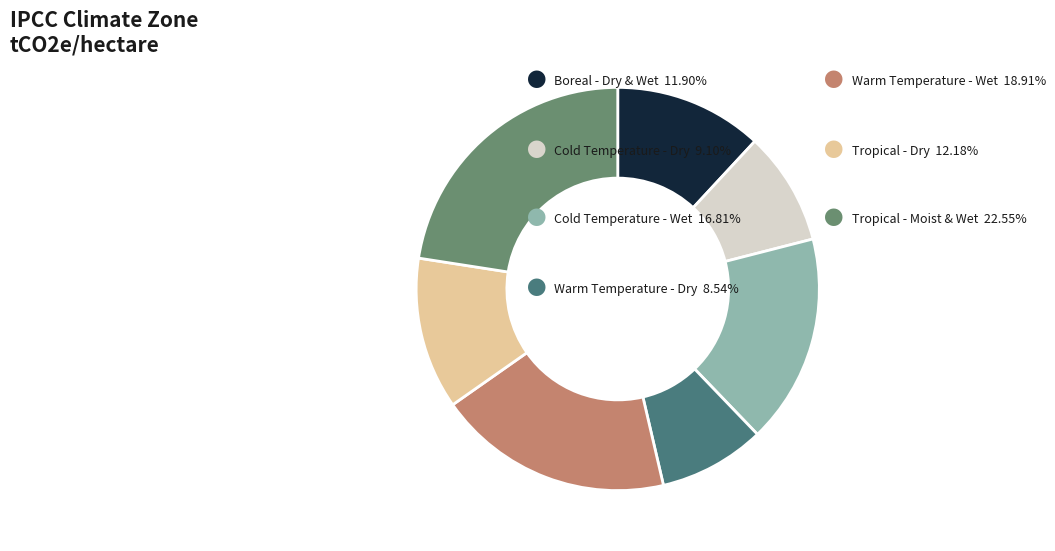

Is there a majority slice in this chart?

No